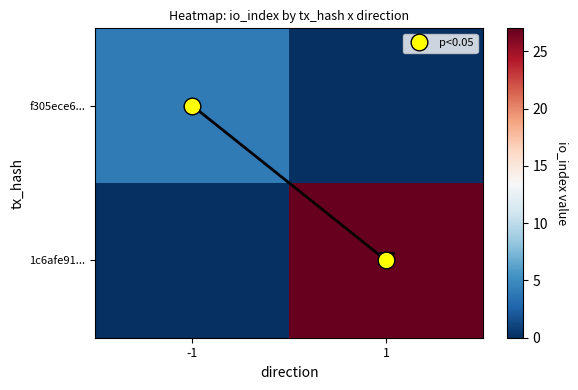

Which label corresponds to the smallest value in the chart?

1